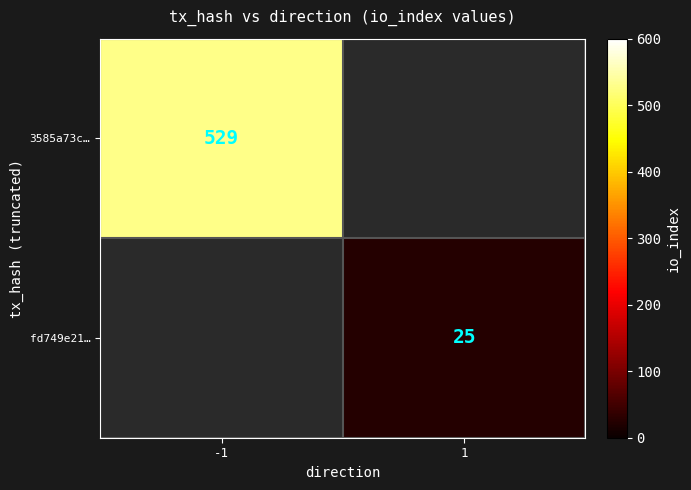

What is the smallest value displayed?

25.0